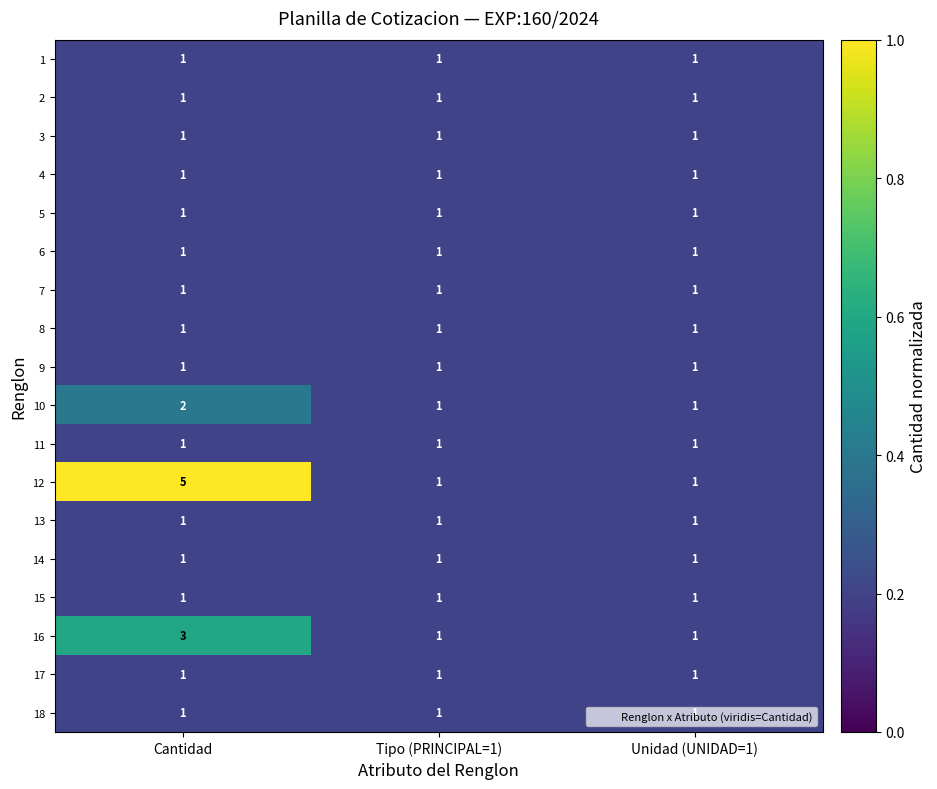

At which category does the chart reach its peak across all series?

Cantidad